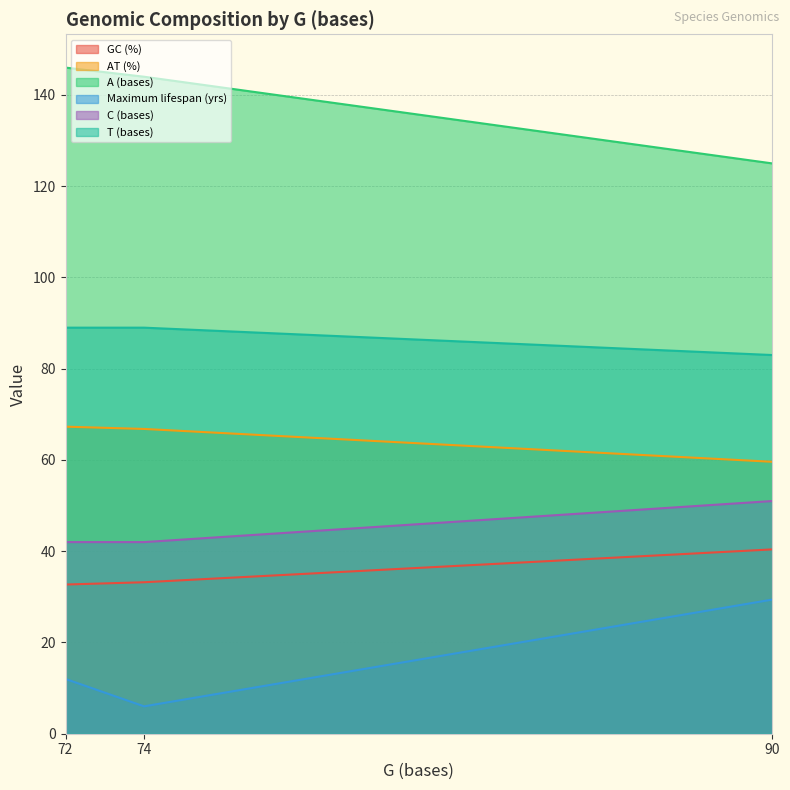

List the labels in order of Maximum lifespan (yrs) value, largest first.

90, 72, 74